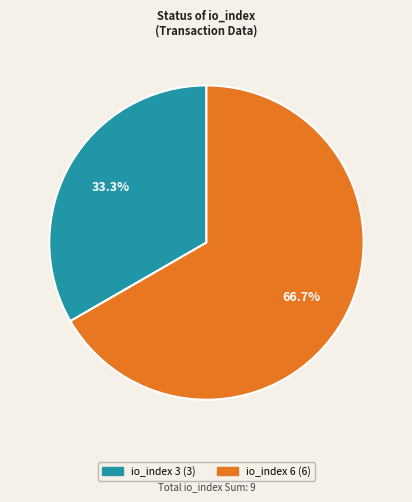

The io_index 6 slice represents 67% of the pie. True or false?

True